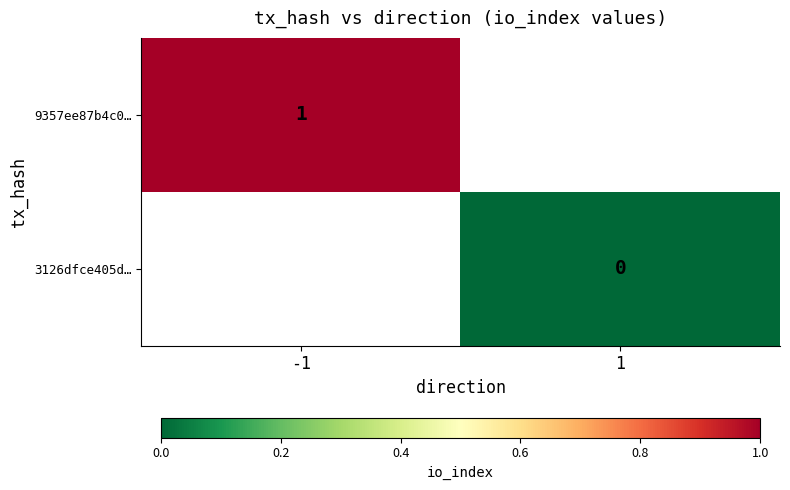

Is the value of 3126dfce405d… at 1 greater than the value of 9357ee87b4c0… at -1?

No